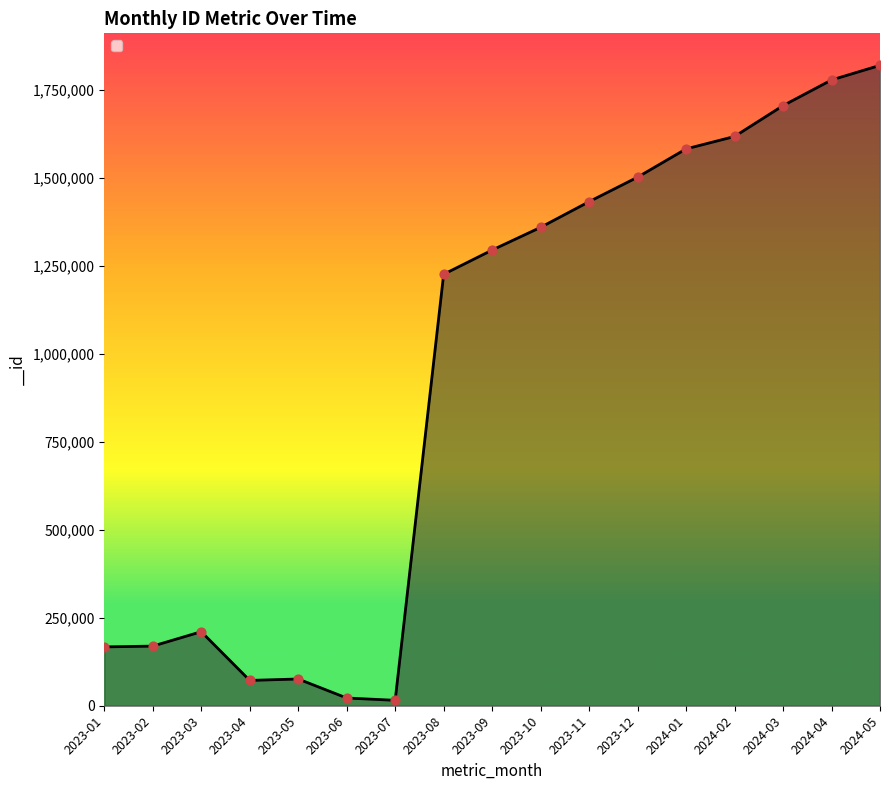

Which has a higher value, 2023-12 or 2023-11?

2023-12